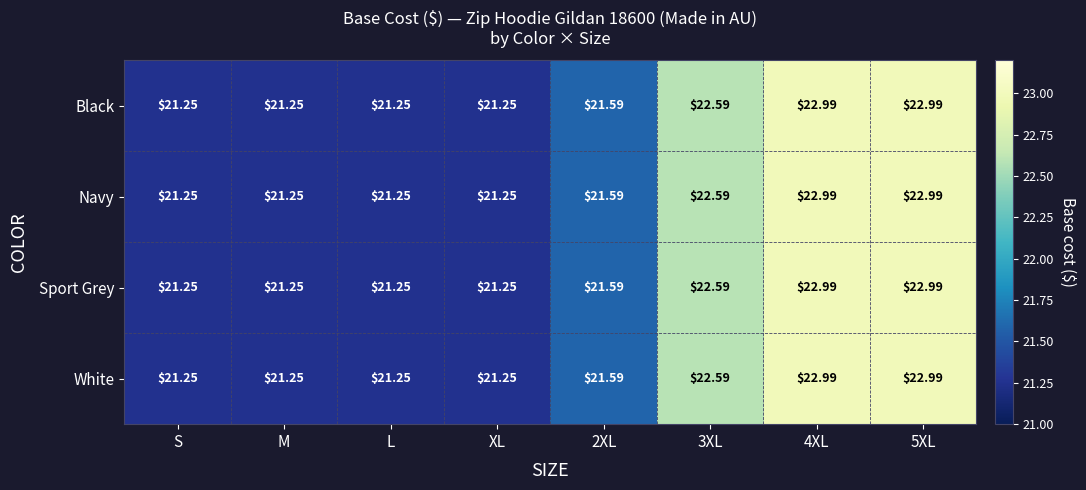

Is the value of Black at S greater than the value of Sport Grey at 5XL?

No